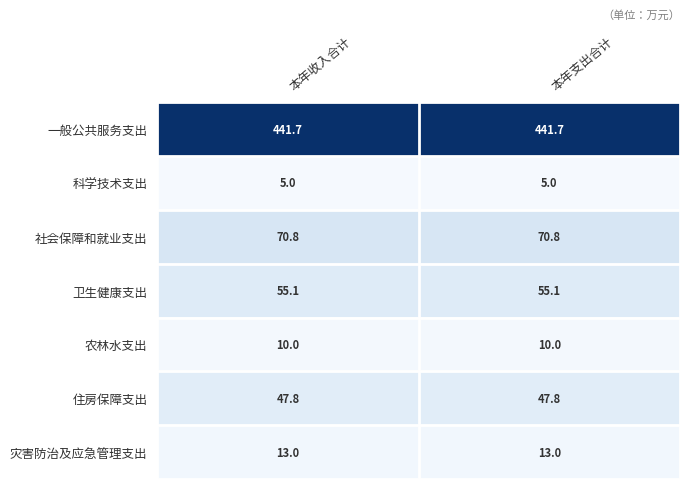

The 农林水支出 series shows 10.0 at 本年支出合计. True or false?

True